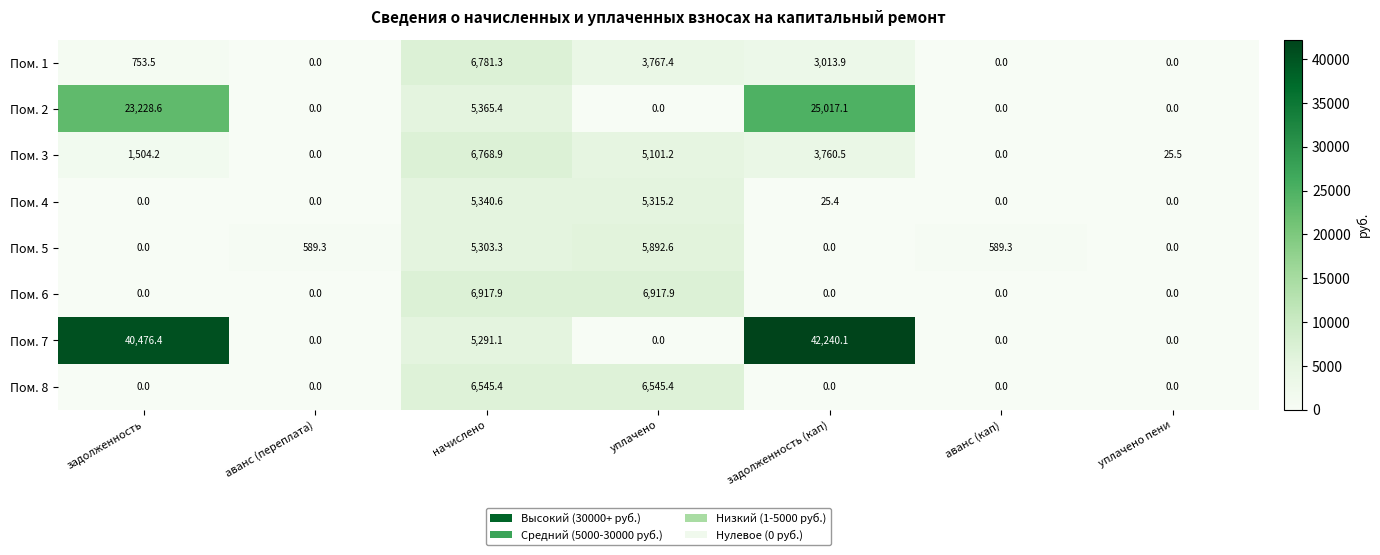

The value of Пом. 4 at задолженность (кап) is 6.3. True or false?

False